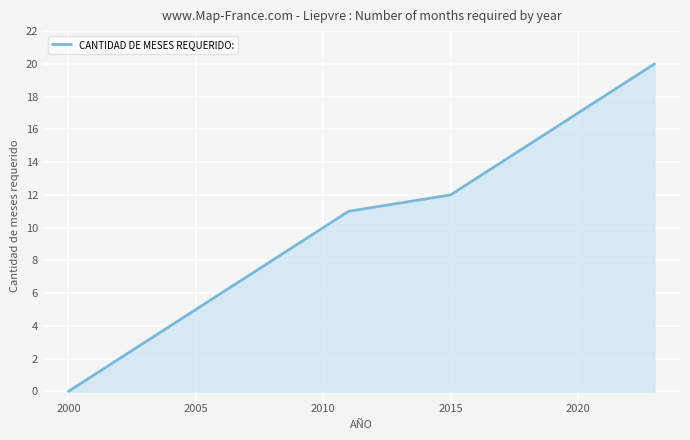

What is the difference between the maximum and minimum values?

20